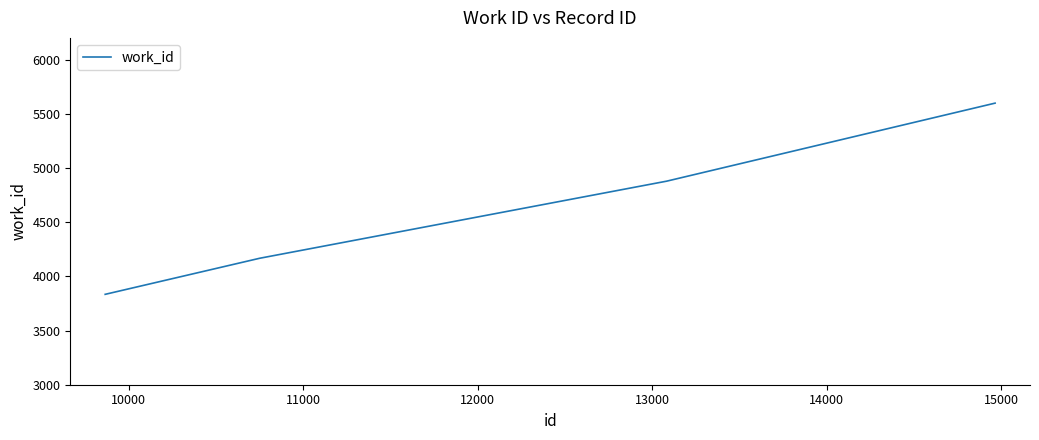

True or false: there are more than 0 points higher than both neighbors.

False